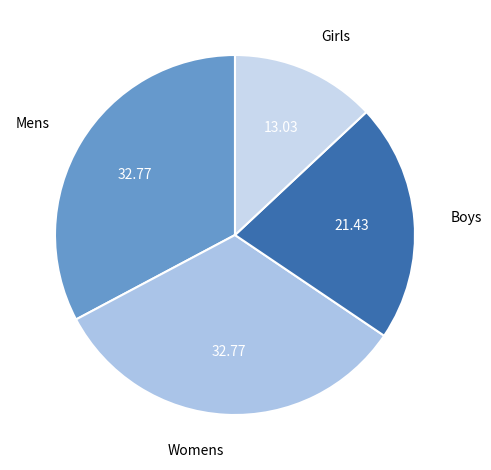

Does Boys represent more than half of the total?

No